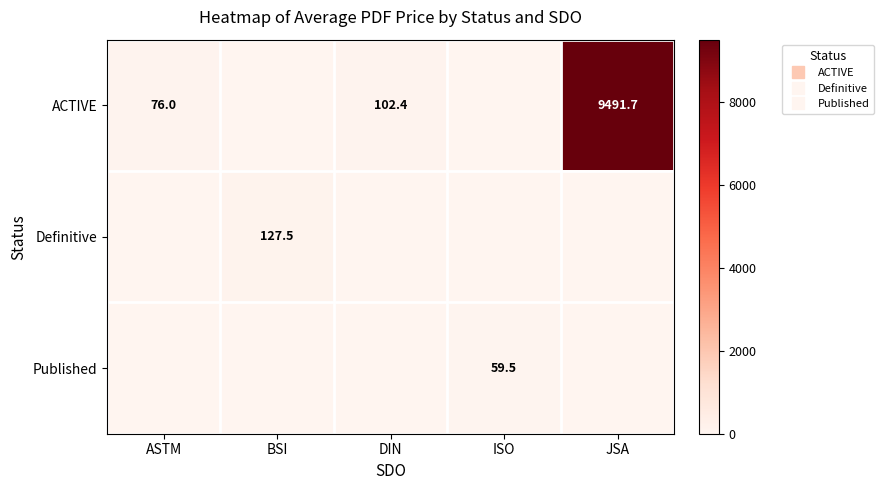

Which has a higher value, DIN or ASTM?

DIN